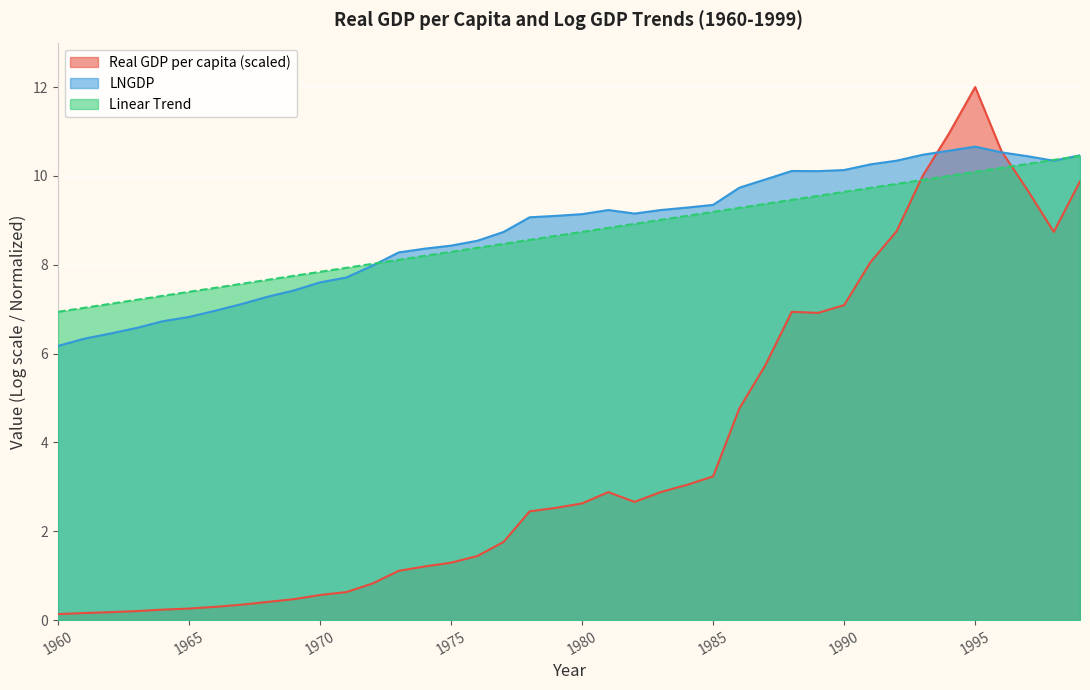

Where does the Linear Trend series first go above 8?

1972